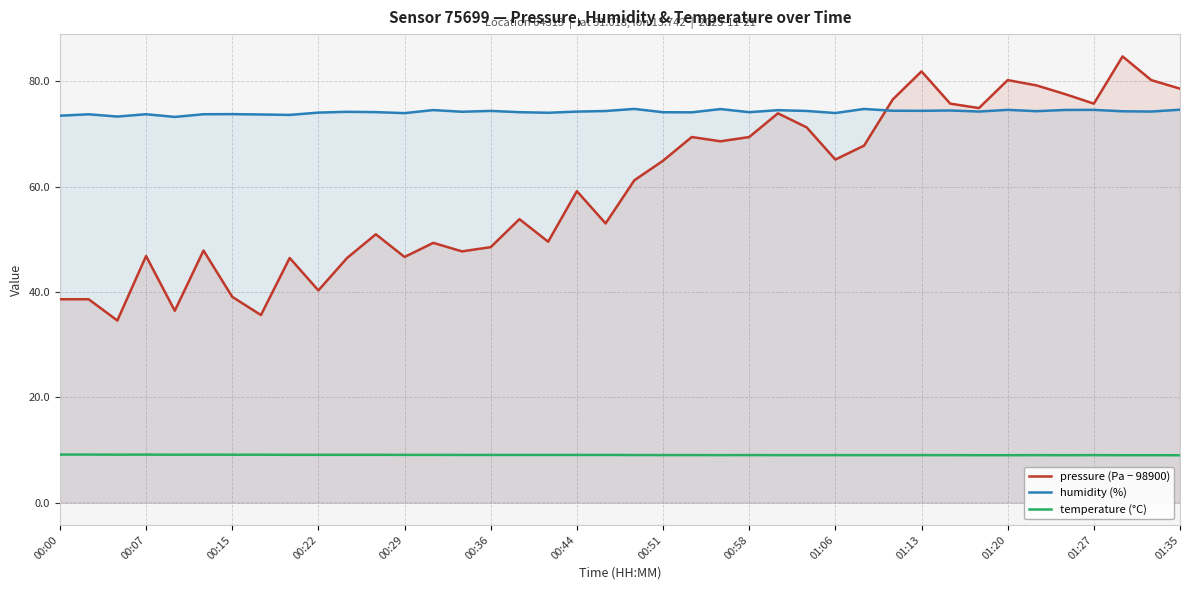

True or false: pressure (Pa − 98900) has a value of 59.4 at 00:29.

False